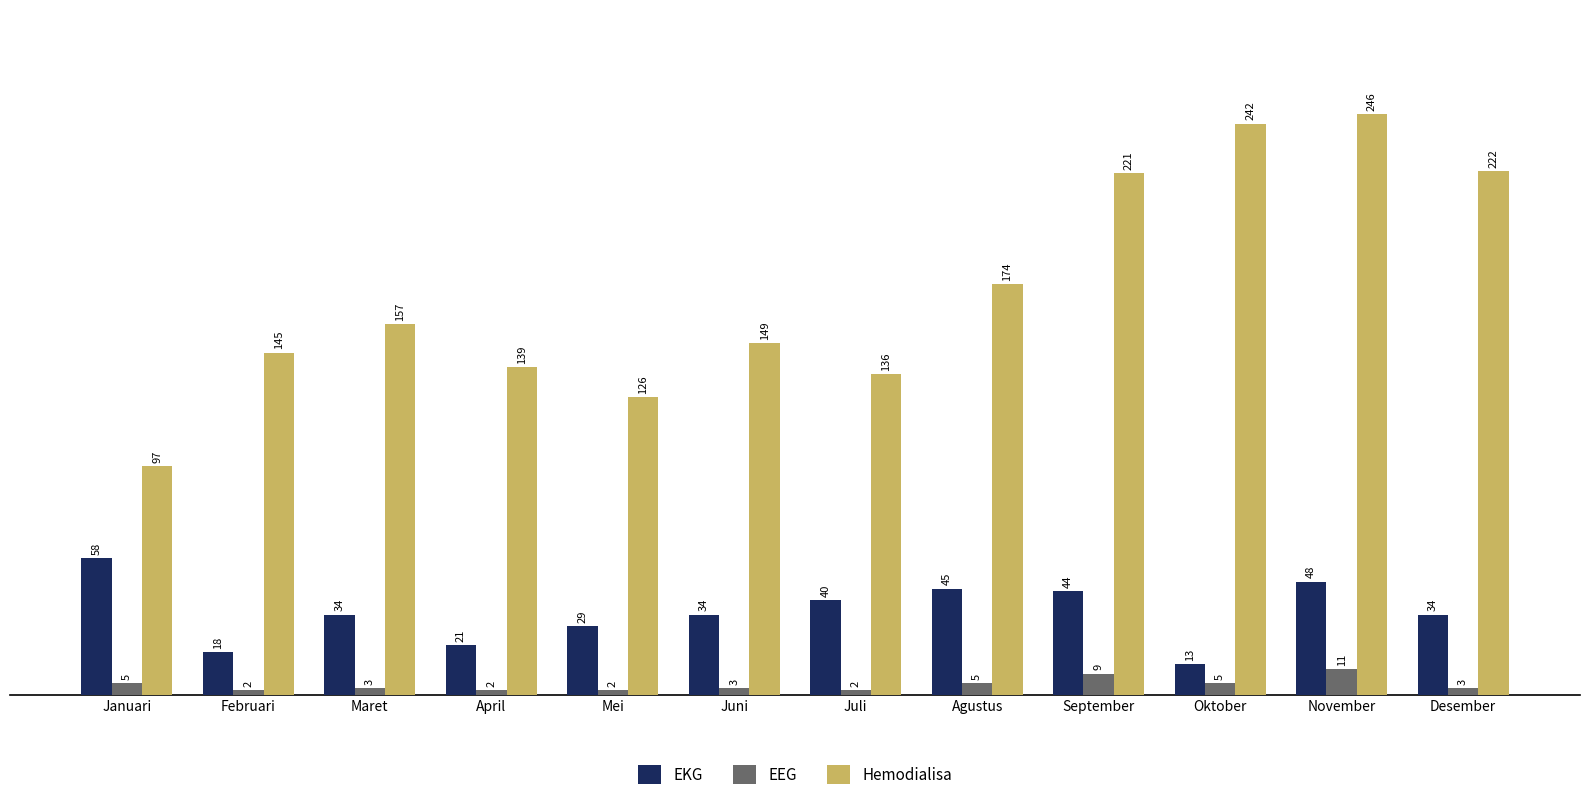

How many distinct data groups are displayed?

3